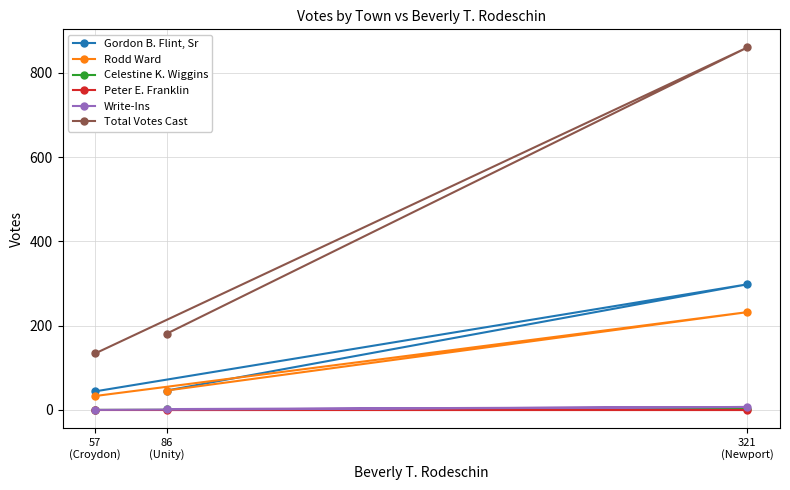

What is the label of the 2nd point from the left?

86
(Unity)